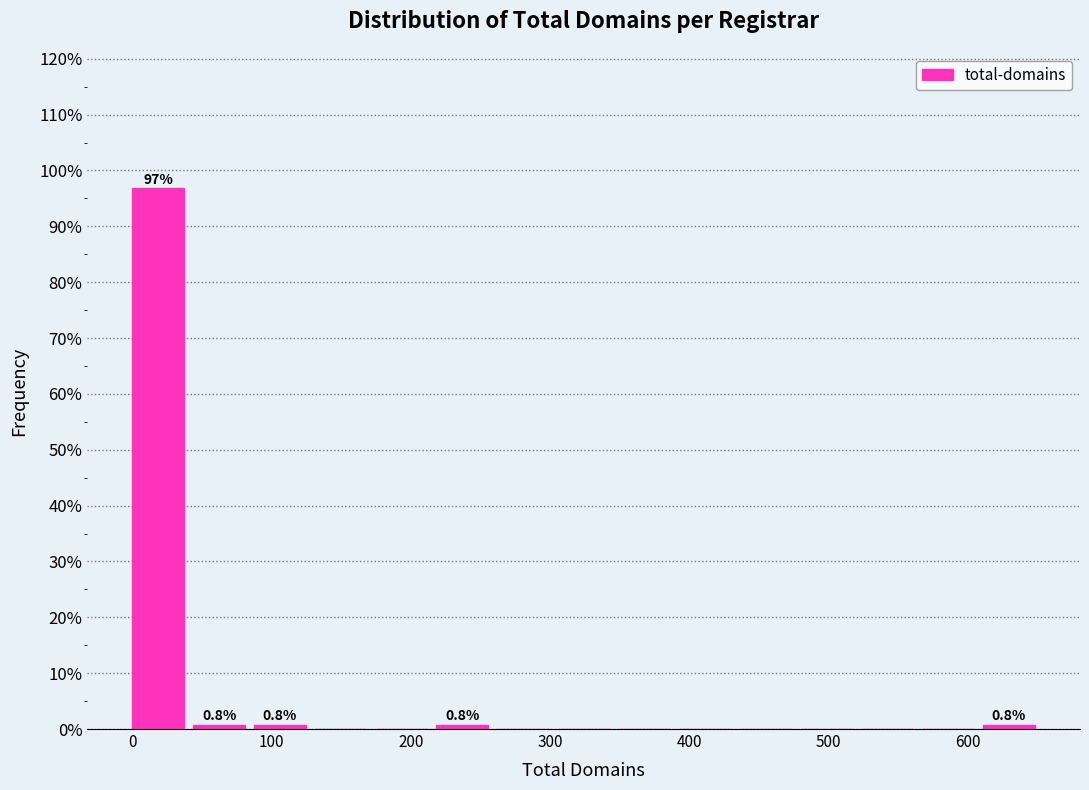

Over which range of the x-axis is the bar tallest?

0 to 40